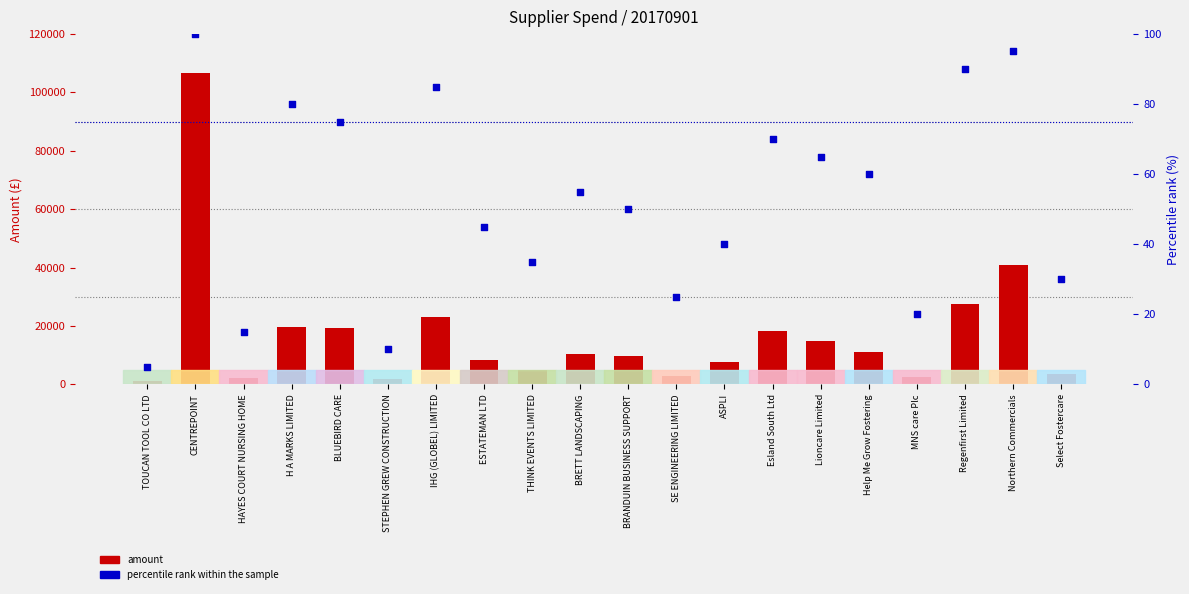

What are all the series names shown in the legend?

Amount, percentile rank within the sample